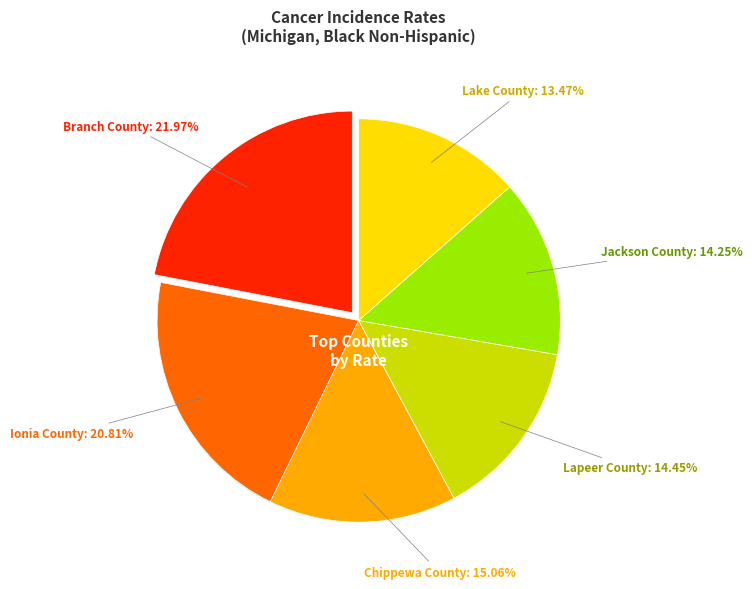

Approximately how many times larger is the value at Jackson County compared to Chippewa County?

0.9